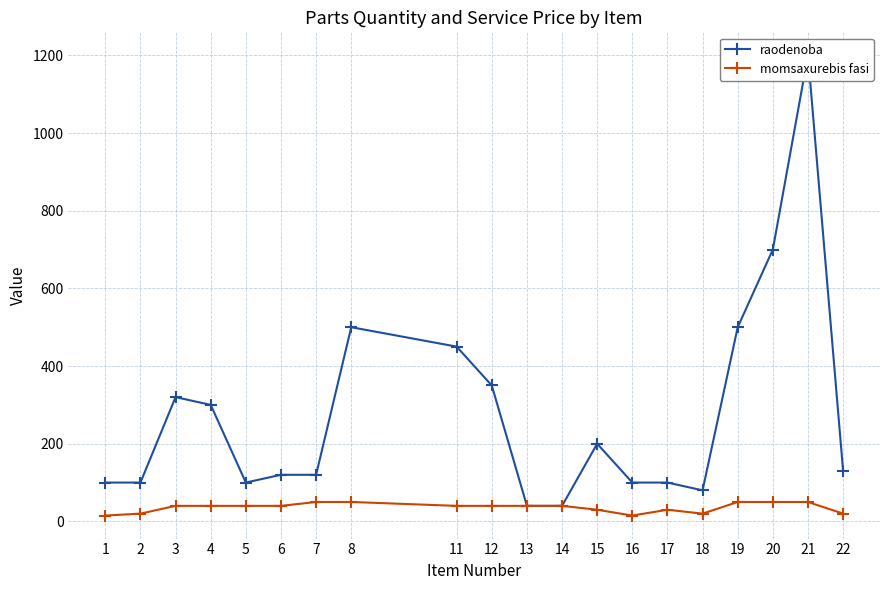

True or false: raodenoba and momsaxurebis fasi intersect in this chart.

False